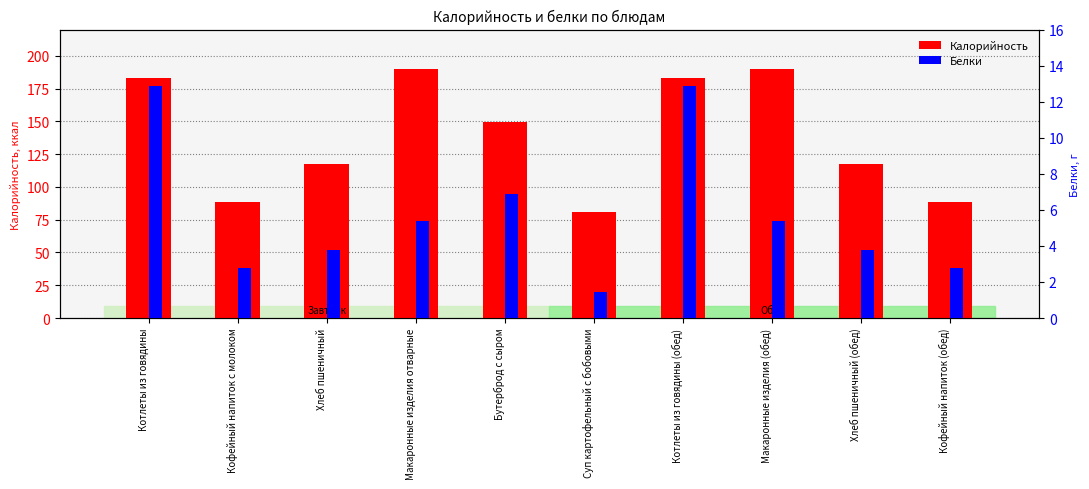

At which category is the sum across all series the highest?

Котлеты из говядины